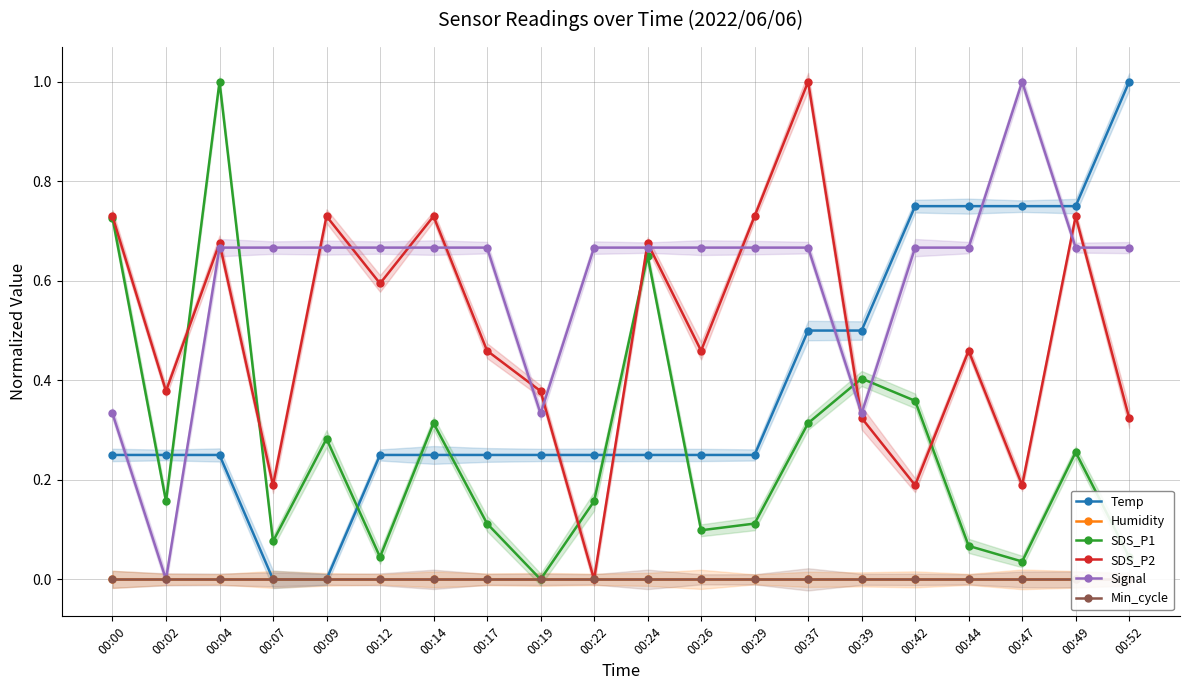

Rank the series at 00:19 from lowest to highest value.

Humidity, SDS_P1, Min_cycle, Temp, Signal, SDS_P2